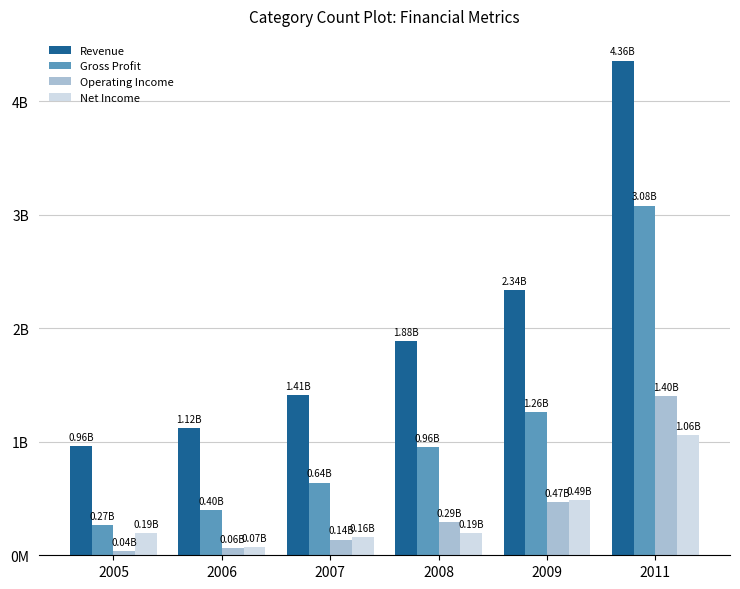

Are the bars grouped side by side (vs. stacked)?

Yes